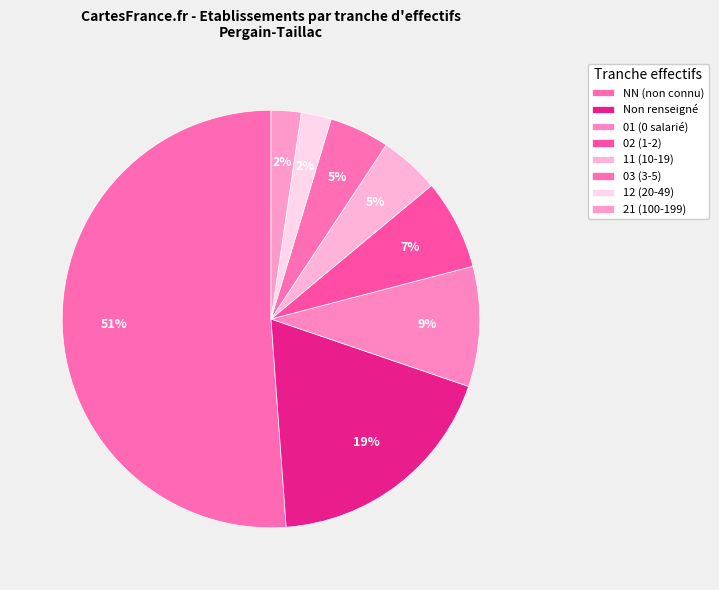

How many segments does this pie chart have?

8